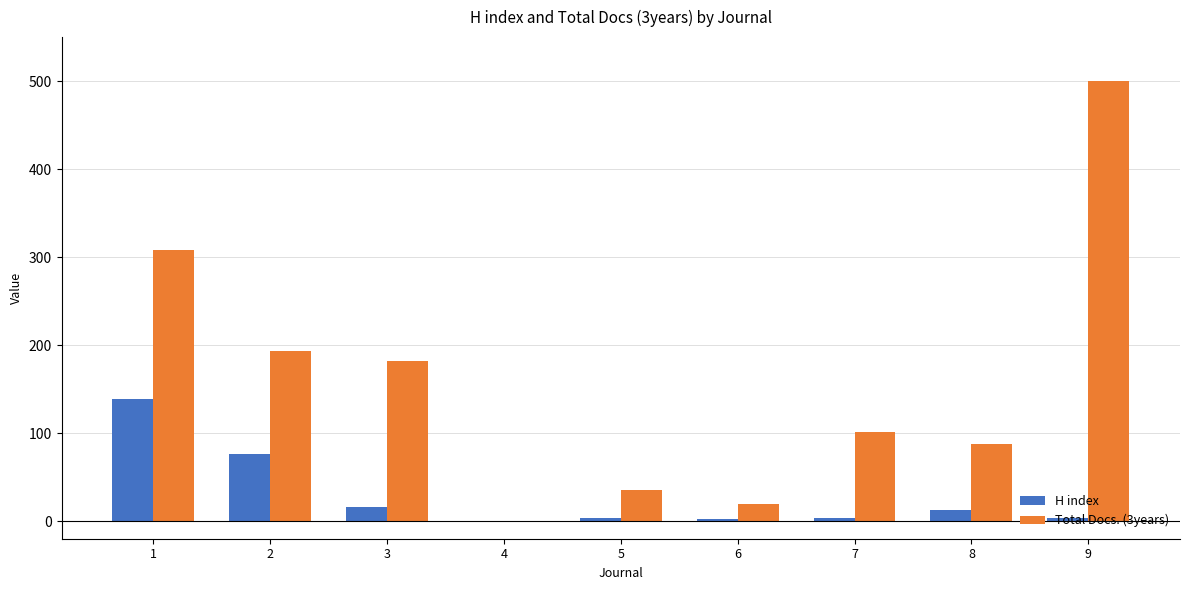

Which series changed the most between 2 and 3?

H index